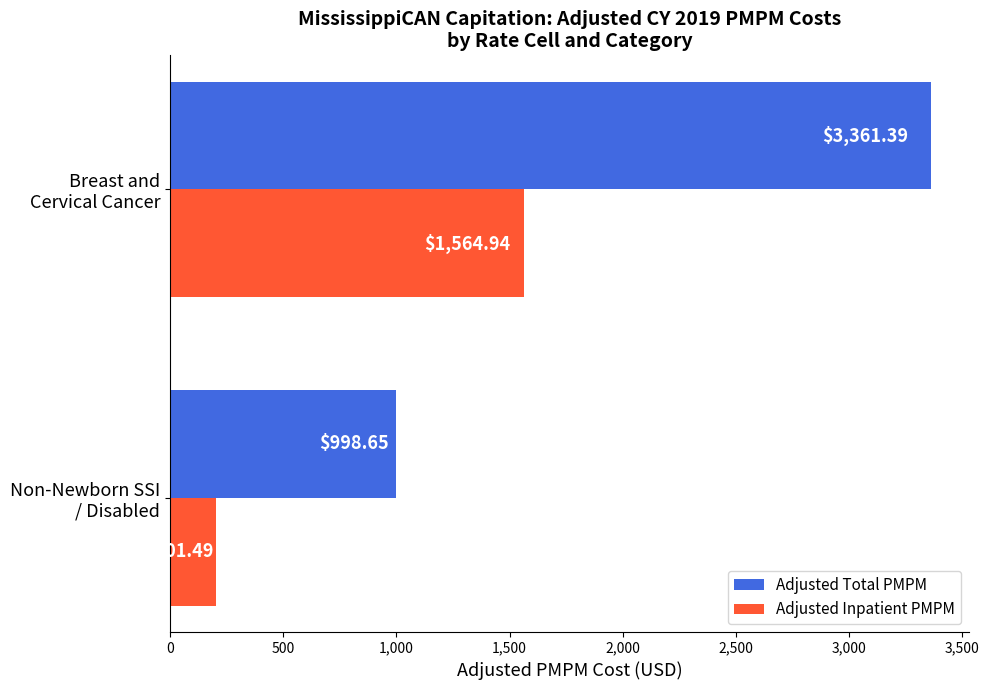

Which series has the largest total across all categories?

Adjusted Total PMPM